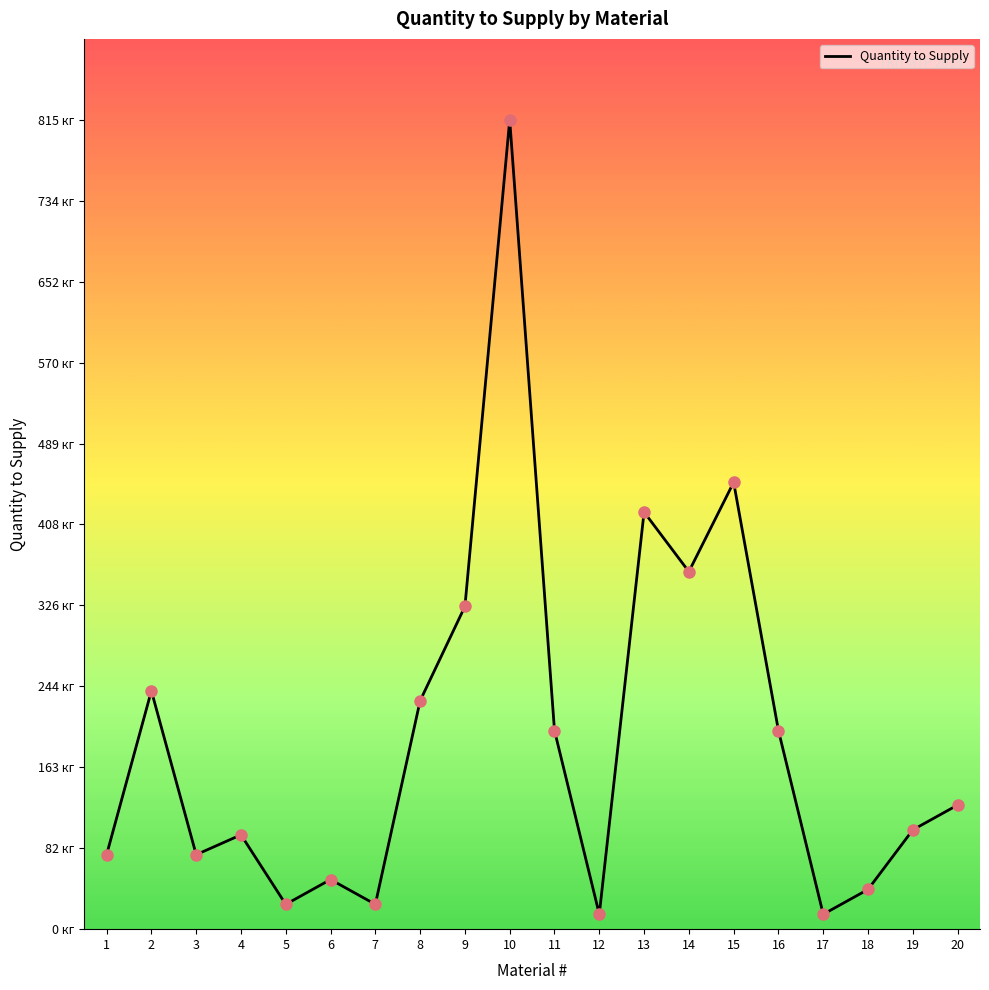

Between 15 and 18, which is larger?

15